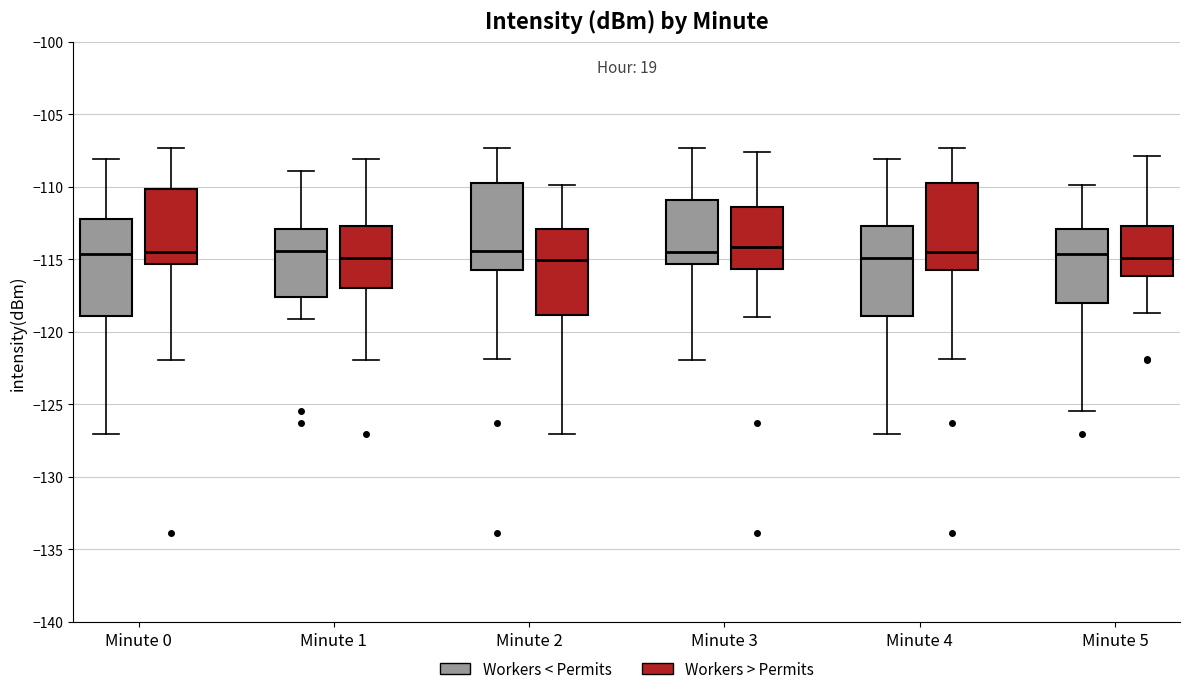

Reading left to right, transcribe this box plot: for each box, give where its median line is, the range the box spans, and where its two whiskers end, as read against the y-axis. The values are not printed on the chart, so give them approximately, as read against the axis.

Minute 0 (Workers < Permits): median -114.5, box -119.0 to -112.0, whiskers -127.0 to -108.0
Minute 0 (Workers > Permits): median -114.5, box -115.5 to -110.0, whiskers -122.0 to -107.5
Minute 1 (Workers < Permits): median -114.5, box -117.5 to -113.0, whiskers -119.0 to -109.0
Minute 1 (Workers > Permits): median -115.0, box -117.0 to -112.5, whiskers -122.0 to -108.0
Minute 2 (Workers < Permits): median -114.5, box -116.0 to -109.5, whiskers -122.0 to -107.5
Minute 2 (Workers > Permits): median -115.0, box -119.0 to -113.0, whiskers -127.0 to -110.0
Minute 3 (Workers < Permits): median -114.5, box -115.5 to -111.0, whiskers -122.0 to -107.5
Minute 3 (Workers > Permits): median -114.0, box -115.5 to -111.5, whiskers -119.0 to -107.5
Minute 4 (Workers < Permits): median -115.0, box -119.0 to -112.5, whiskers -127.0 to -108.0
Minute 4 (Workers > Permits): median -114.5, box -116.0 to -109.5, whiskers -122.0 to -107.5
Minute 5 (Workers < Permits): median -114.5, box -118.0 to -113.0, whiskers -125.5 to -110.0
Minute 5 (Workers > Permits): median -115.0, box -116.0 to -112.5, whiskers -118.5 to -108.0